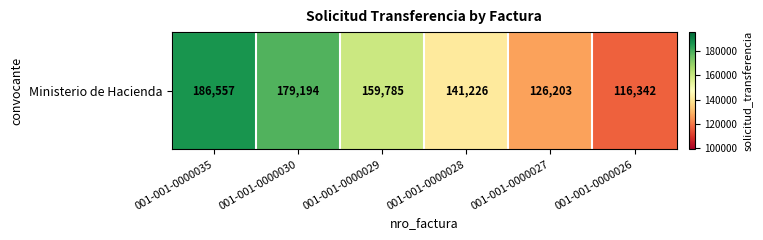

What is the sum of the values at 001-001-0000028 and 001-001-0000030?

320420